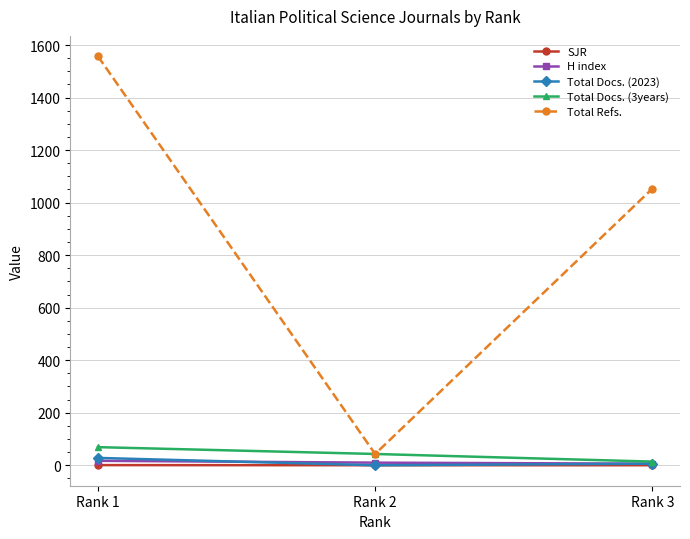

Which series has the largest range (max minus min)?

Total Refs.